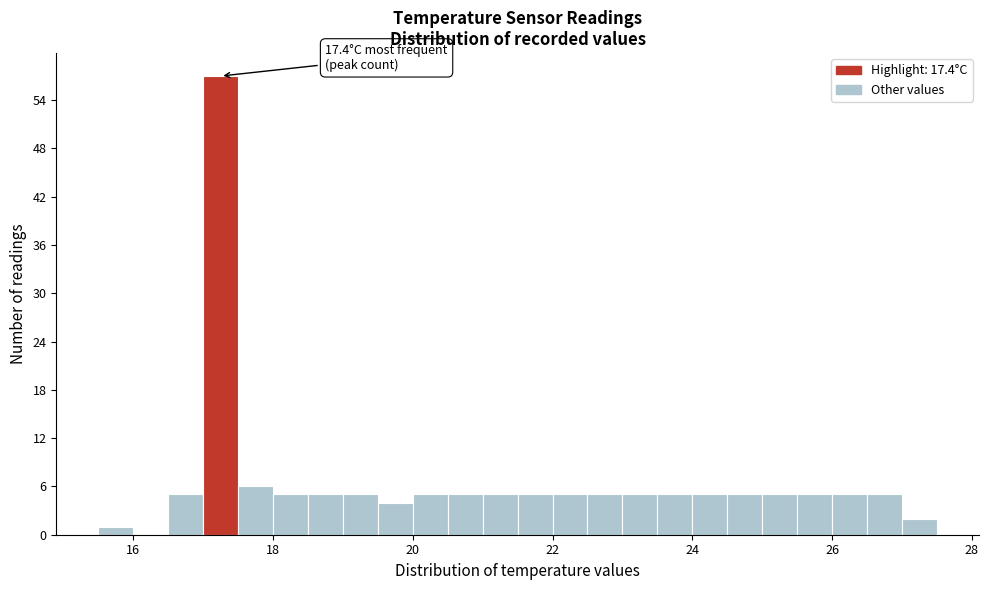

Around what value on the x-axis is the tallest bar? Give the approximate position of its centre, as read against the axis.

17.2